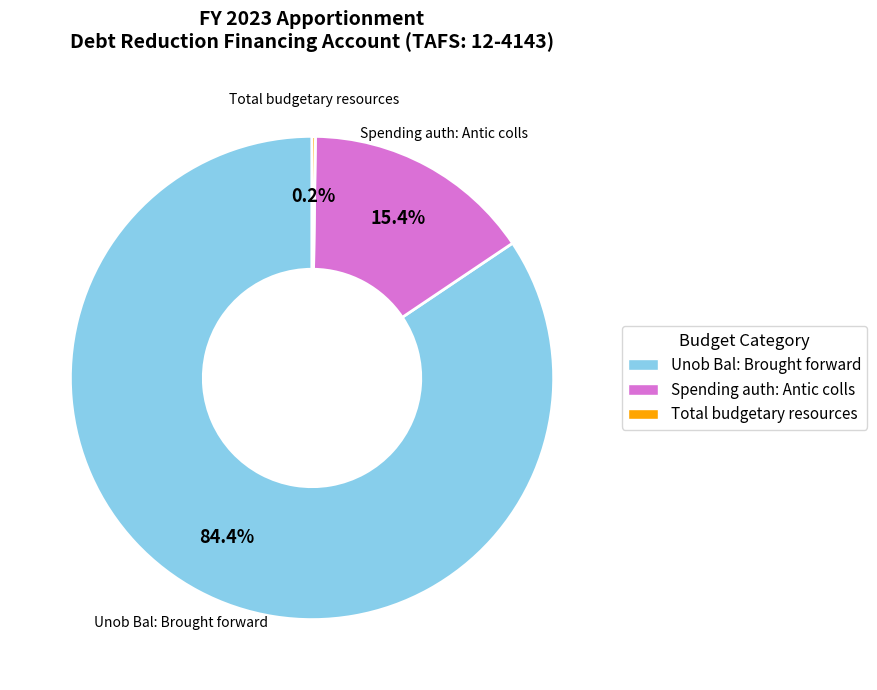

Does any single category account for the majority?

Yes